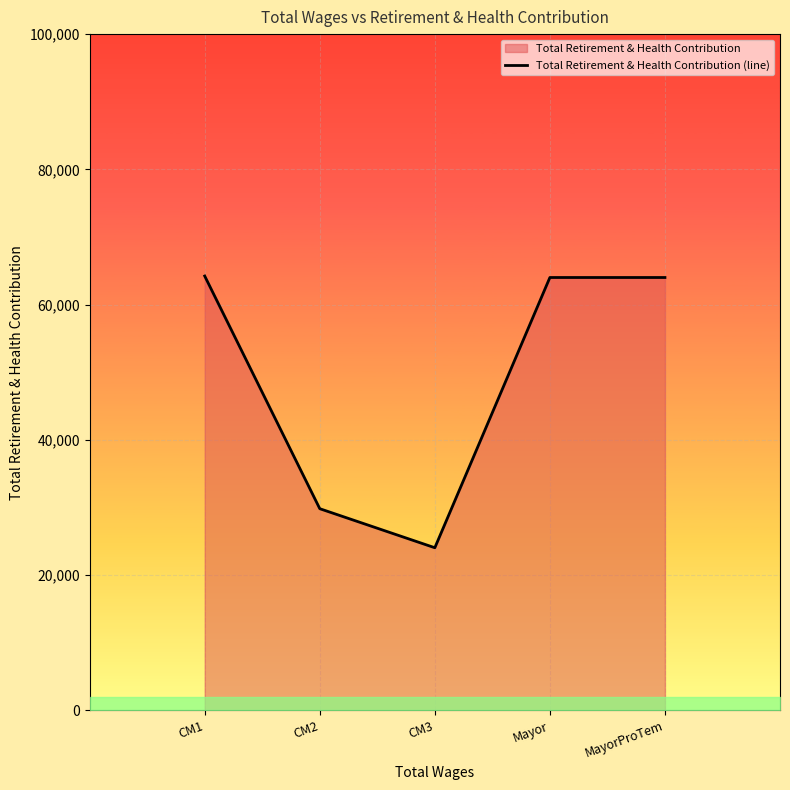

True or false: the data shows 64012 at MayorProTem.

True